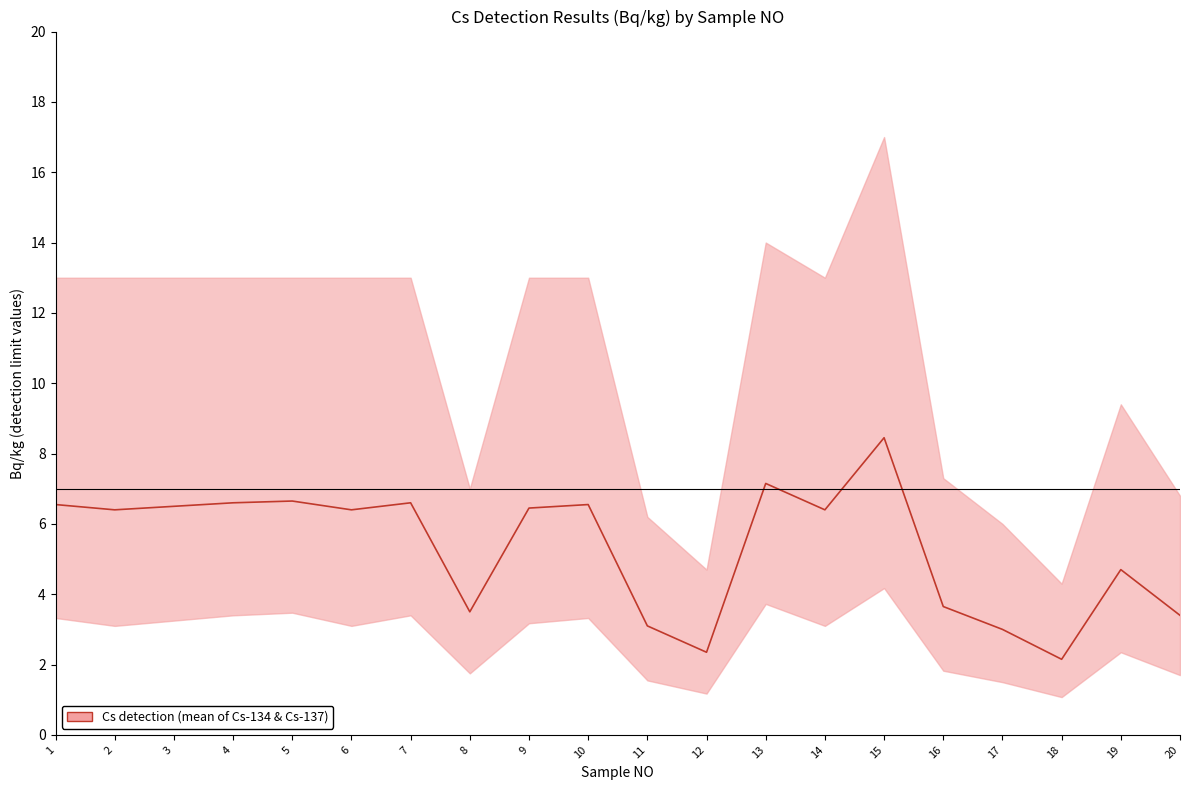

What is the value of the 9th point from the left?

6.4